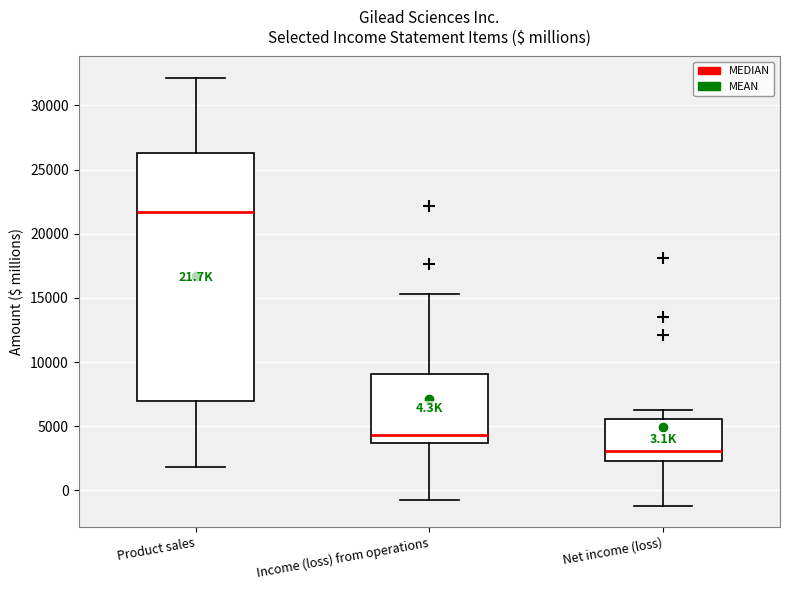

Comparing the boxes themselves (not the whiskers), which one is the tallest?

Product sales